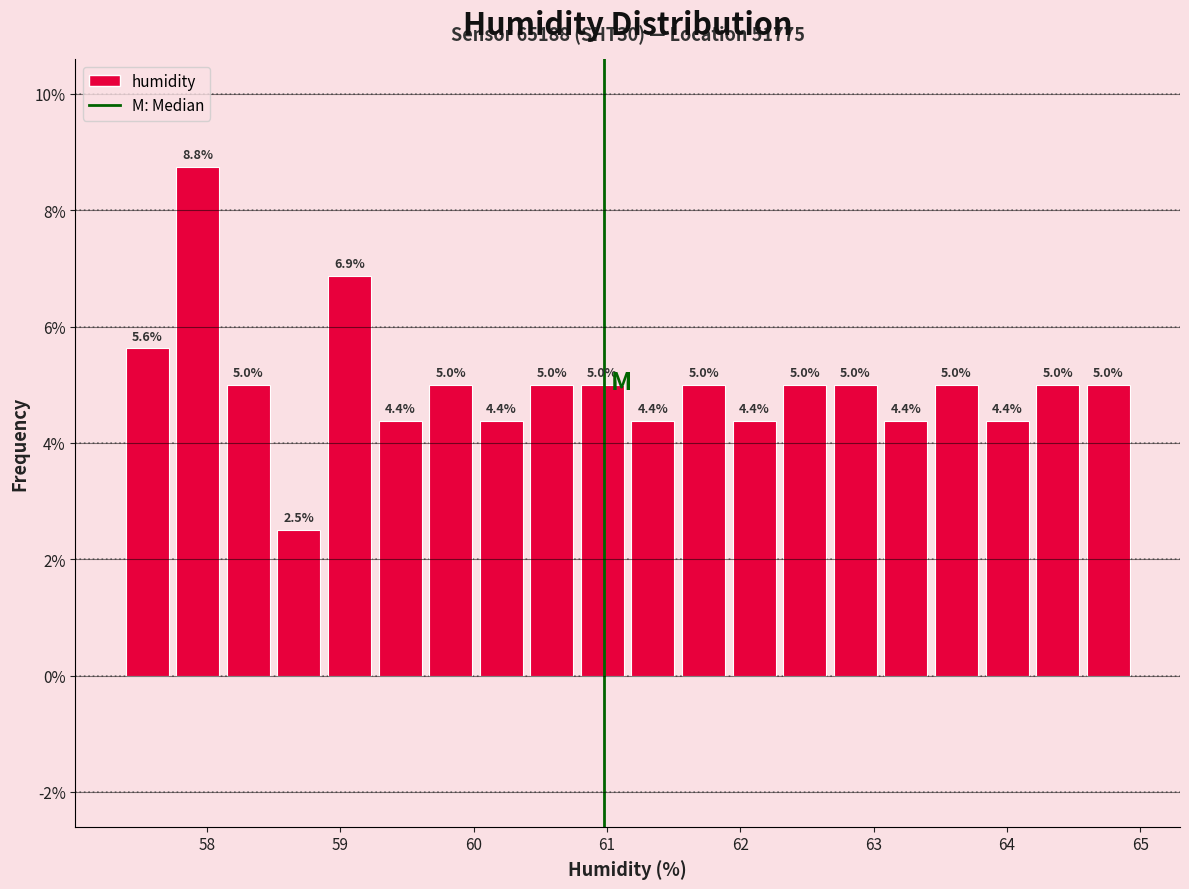

Around what value on the x-axis is the tallest bar? Give the approximate position of its centre, as read against the axis.

57.9